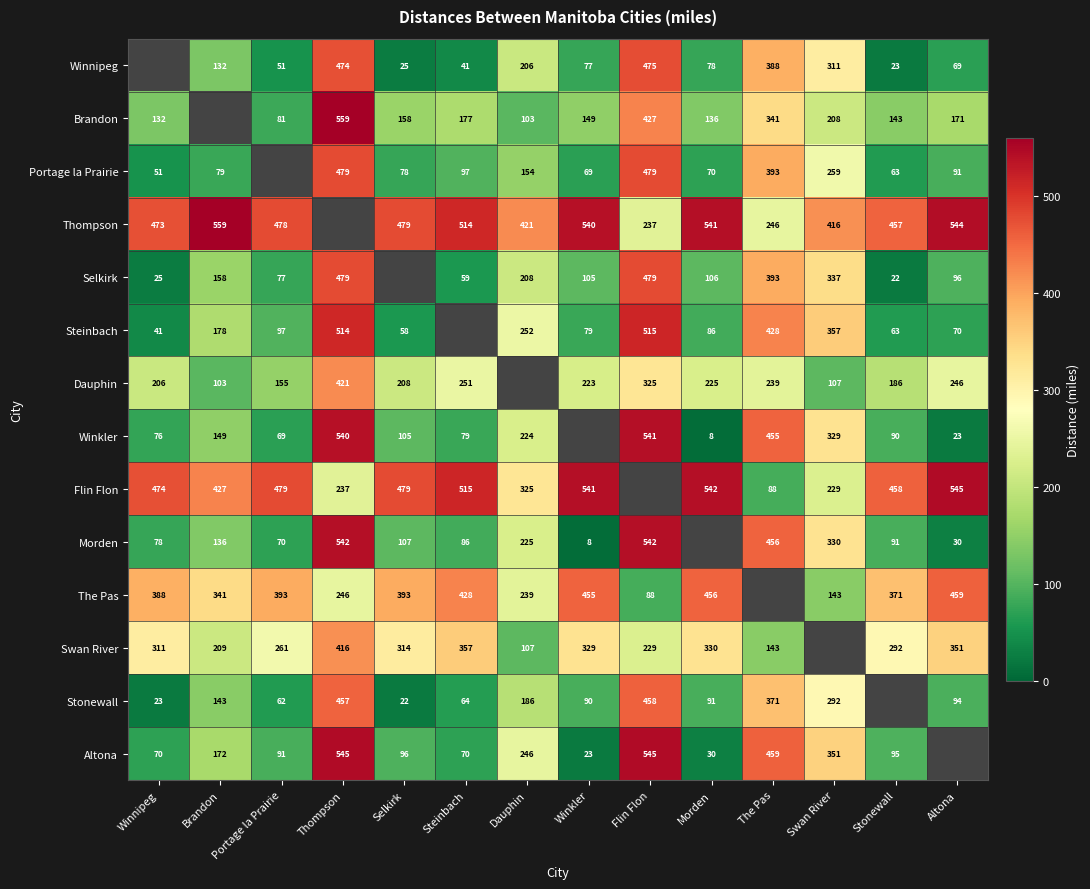

Which category has the lowest value across all series?

Morden